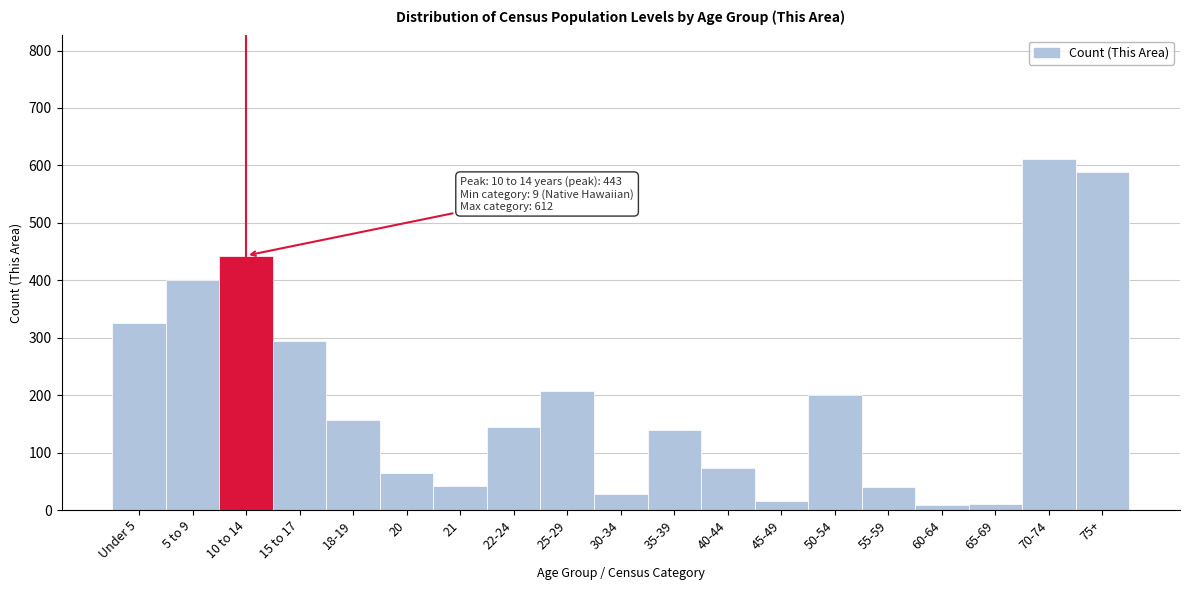

What is the label of the 3rd bar from the right?

65-69